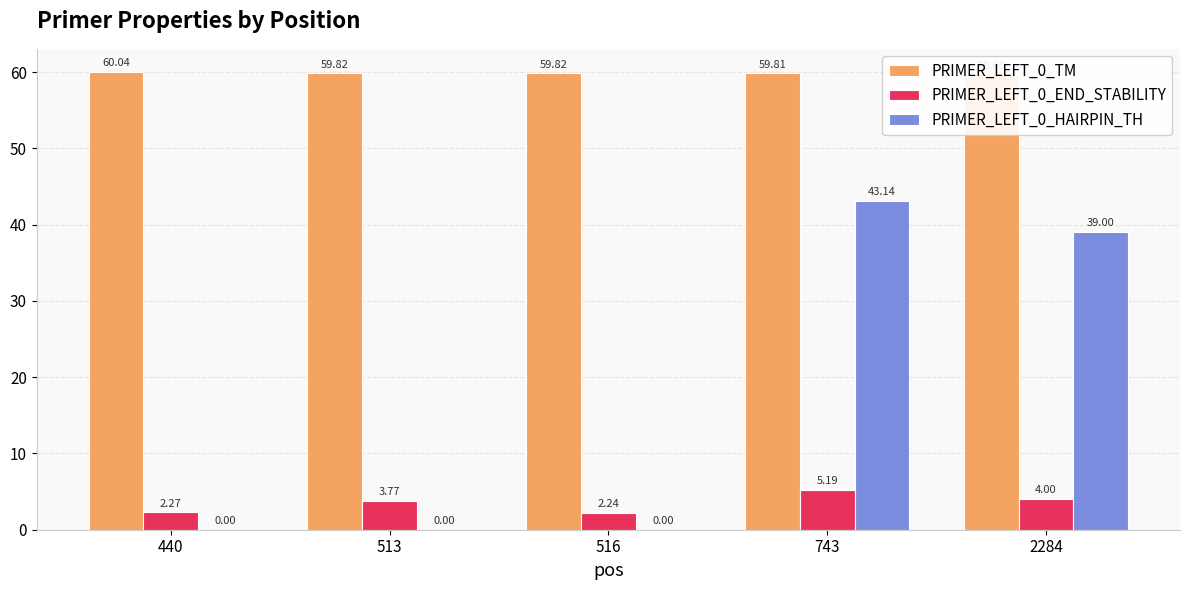

Rank the categories by PRIMER_LEFT_0_TM value from highest to lowest.

440, 513, 516, 743, 2284